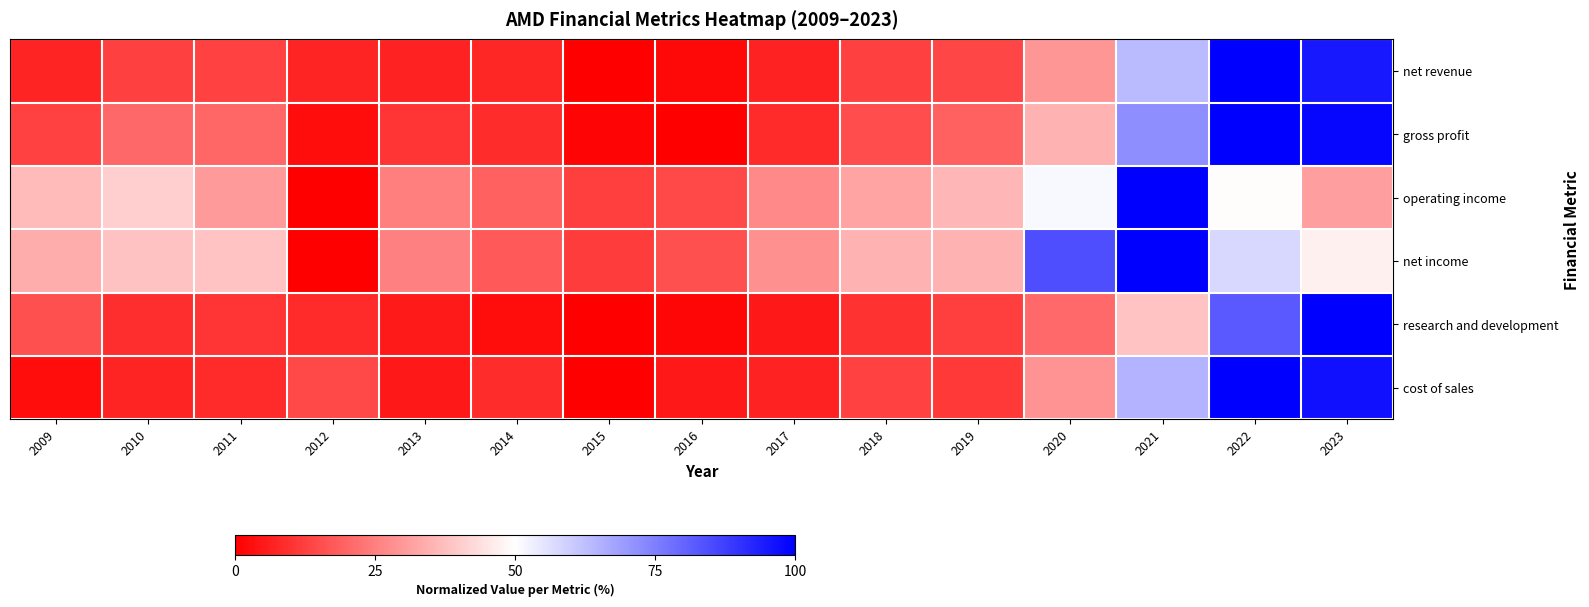

What is the spread (max minus min) of values at 2013?

0.2